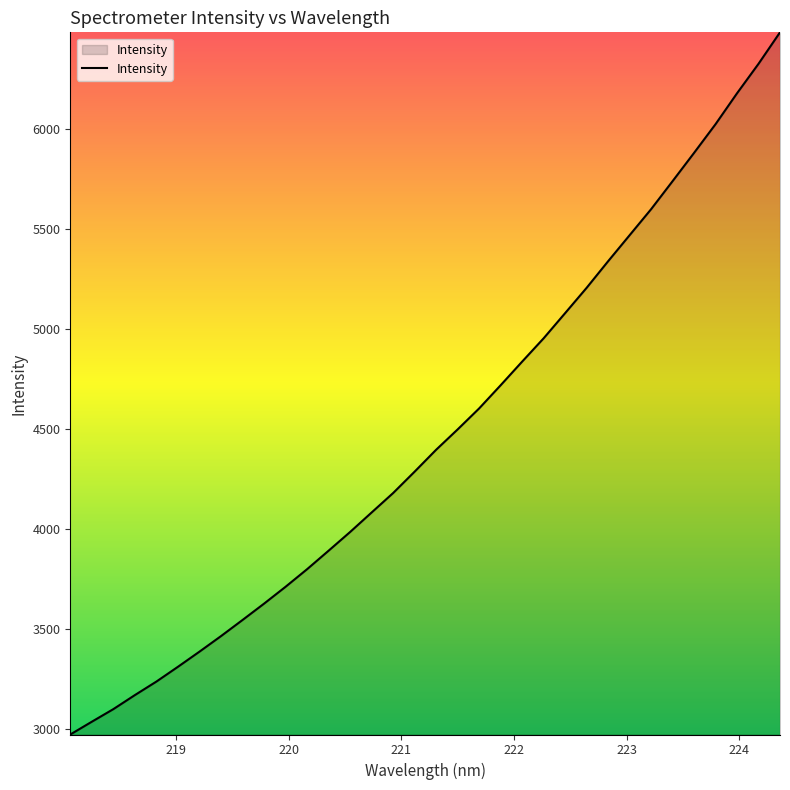

What is the greatest value displayed?

6480.7